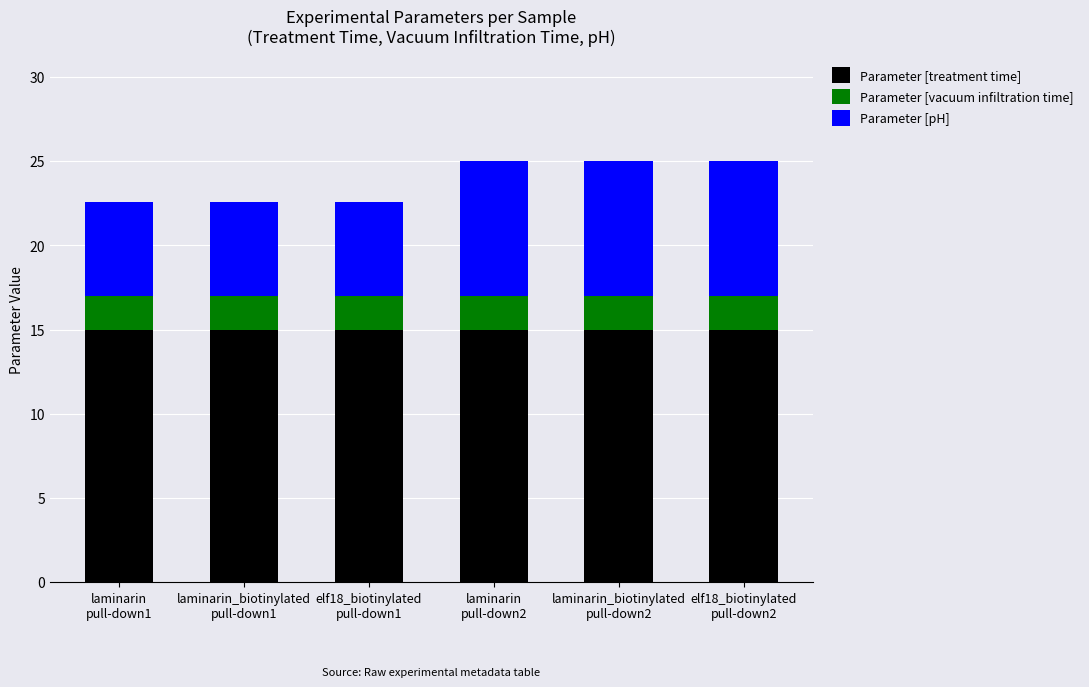

What is the sum of all Parameter [treatment time] values?

90.0